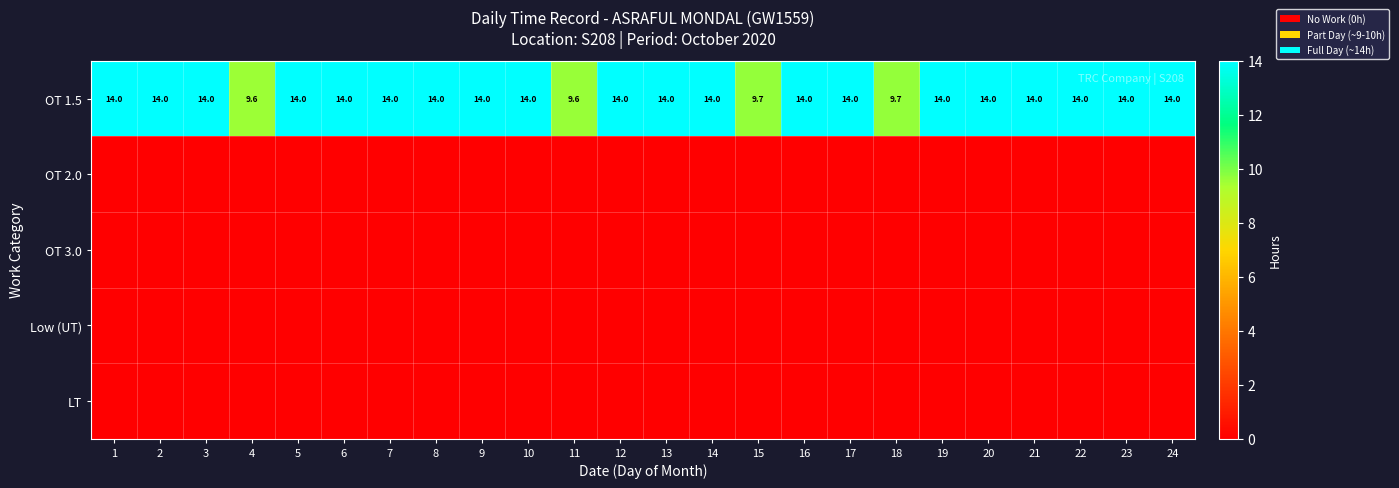

How many data points does each series have?

24